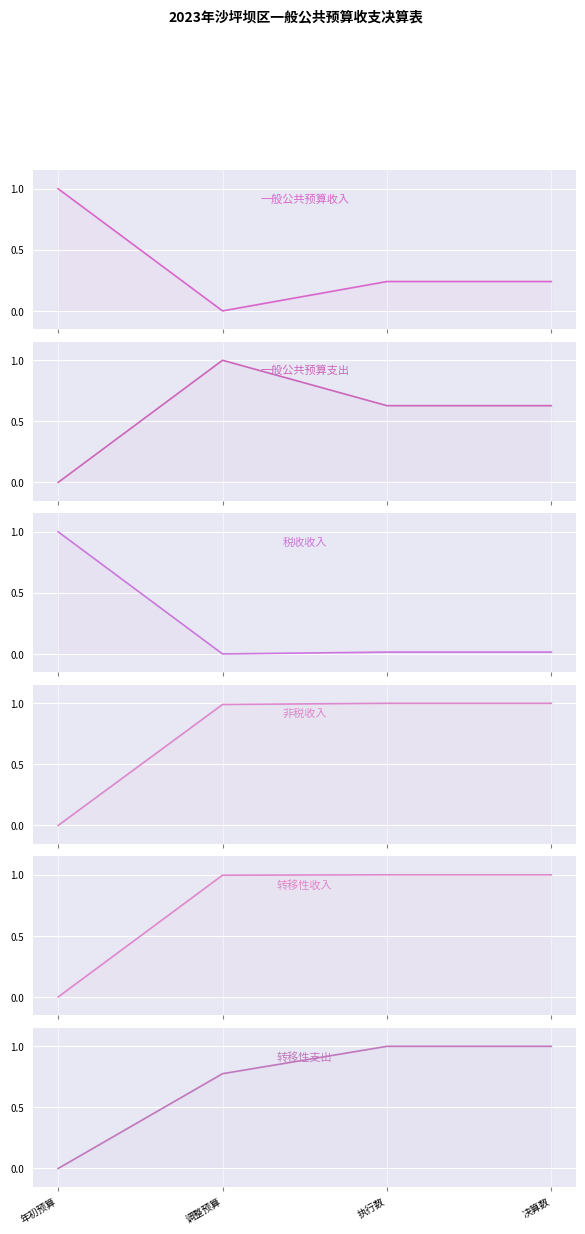

Which series has the largest total across all categories?

转移性收入